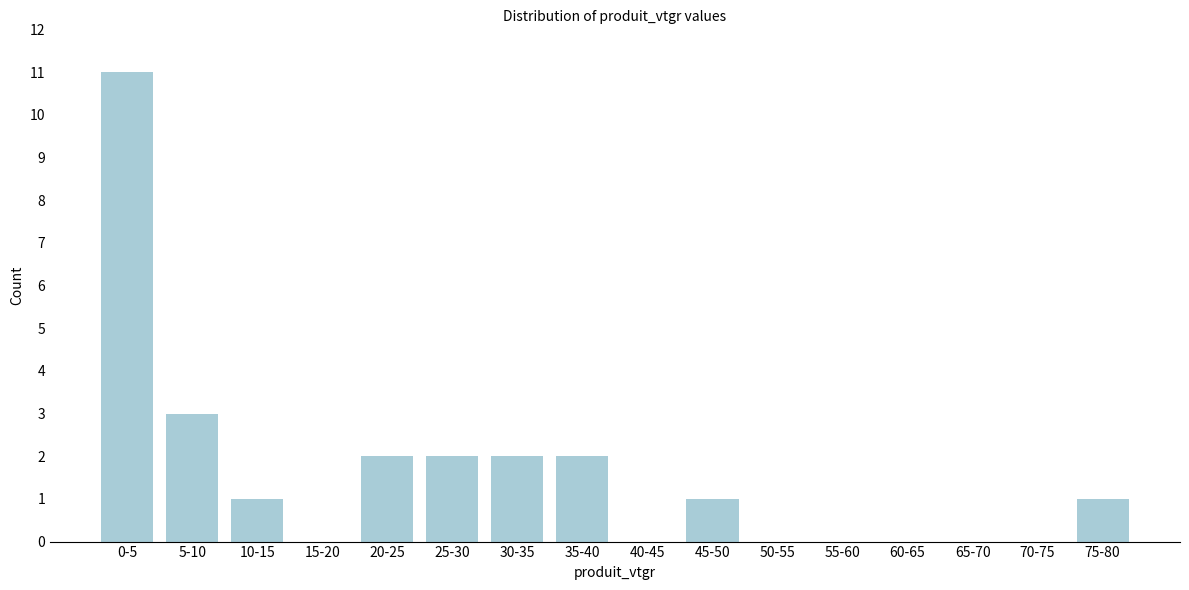

Reading right to left, what are all the values shown in this chart?

75-80=1	70-75=0	65-70=0	60-65=0	55-60=0	50-55=0	45-50=1	40-45=0	35-40=2	30-35=2	25-30=2	20-25=2	15-20=0	10-15=1	5-10=3	0-5=11